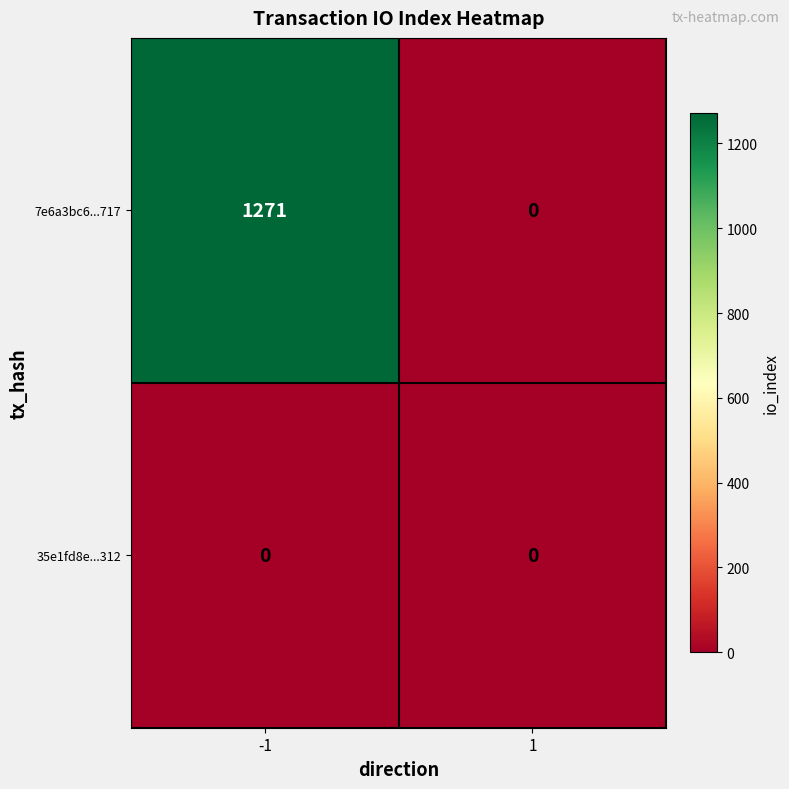

At which category is the sum across all series the highest?

-1